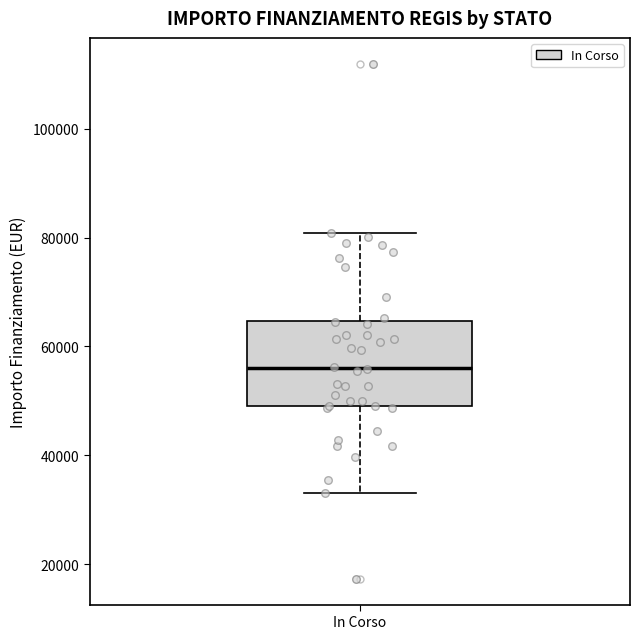

Transcribe this box plot: give where the median line is, the range the box spans, and where the two whiskers end, as read against the y-axis. The values are not printed on the chart, so give them approximately, as read against the axis.

median 56000, box 50000 to 64000, whiskers 32000 to 80000